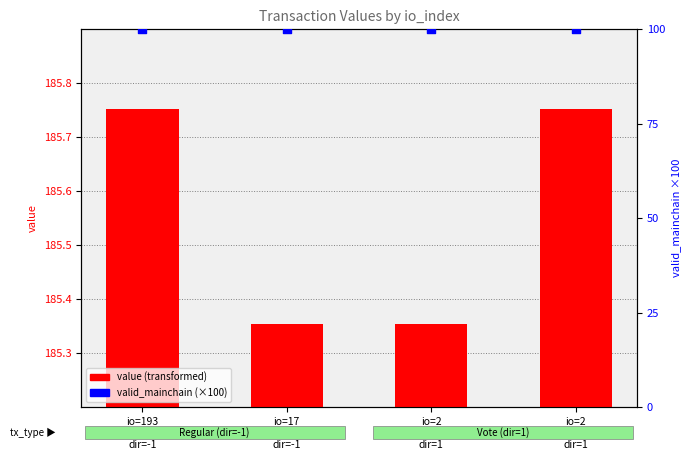

Which series contains the highest Y value?

value